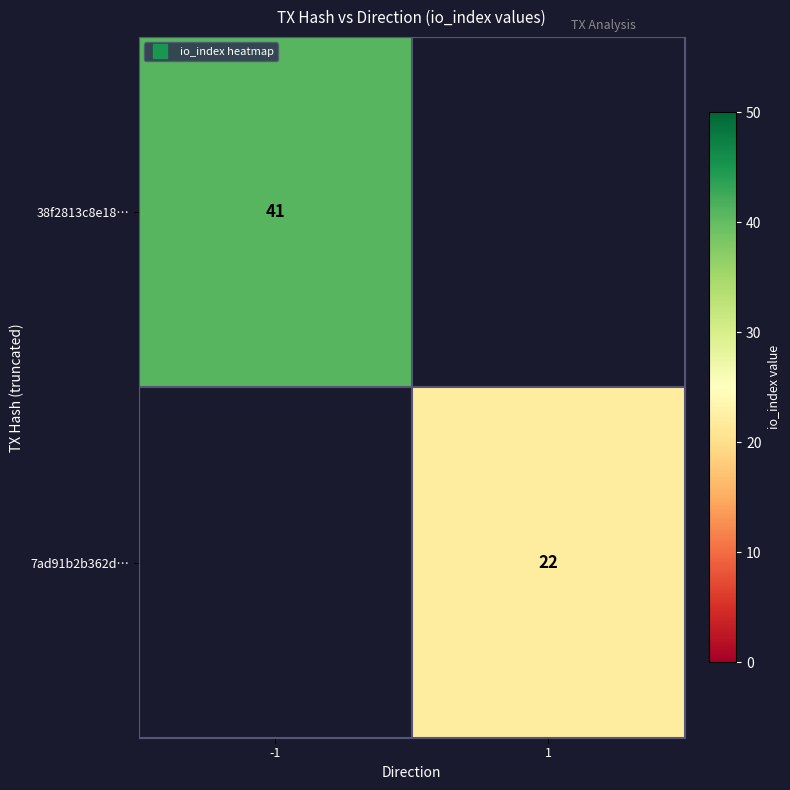

What is the maximum value for 38f2813c8e18…?

41.0